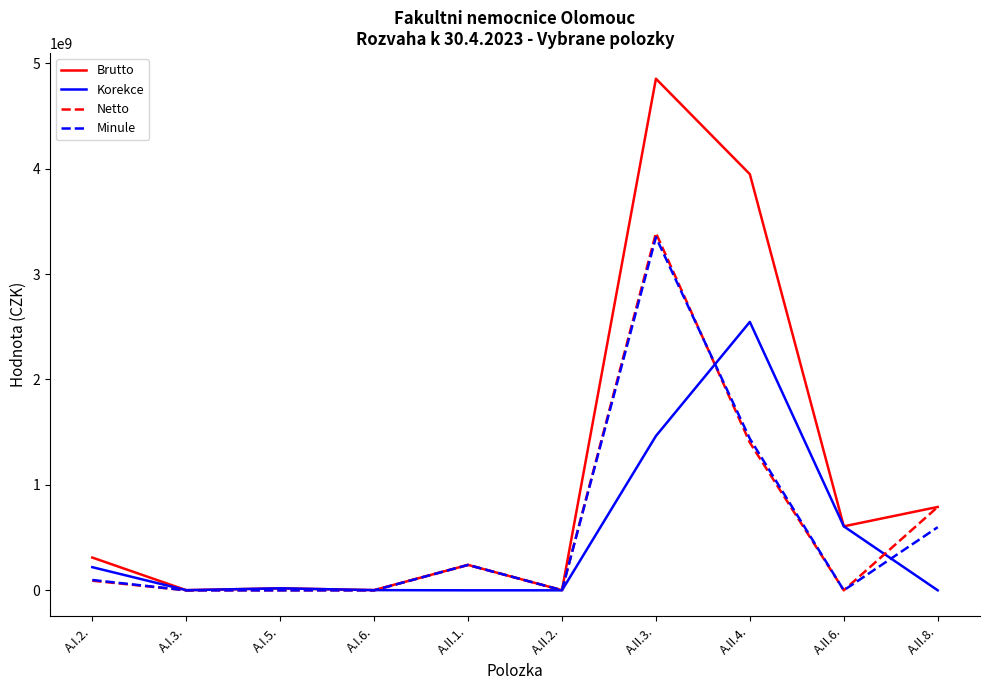

The value of Minule at A.I.3. is 1930703434.3. True or false?

False